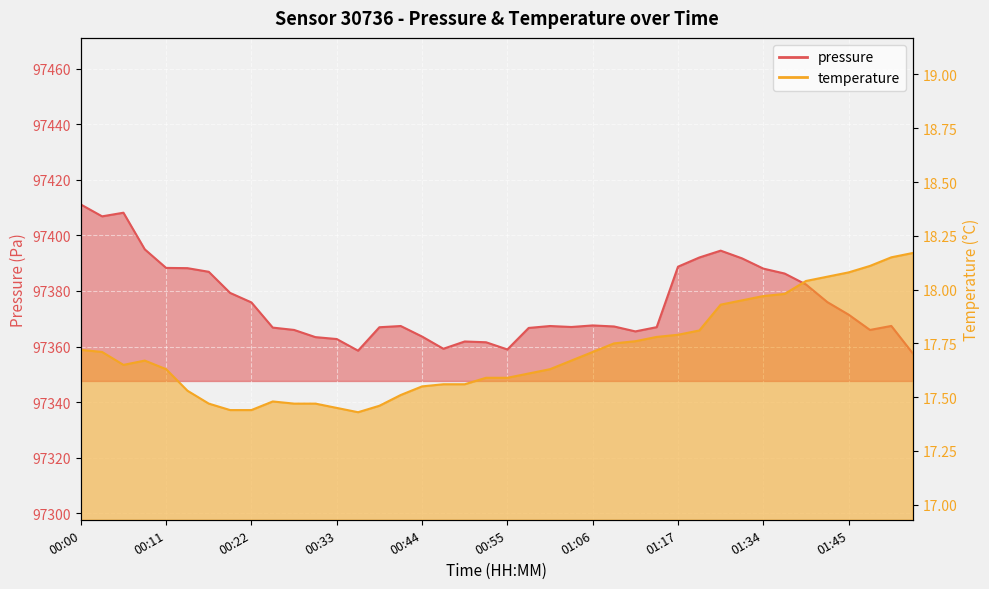

At which category does the chart reach its peak across all series?

00:00